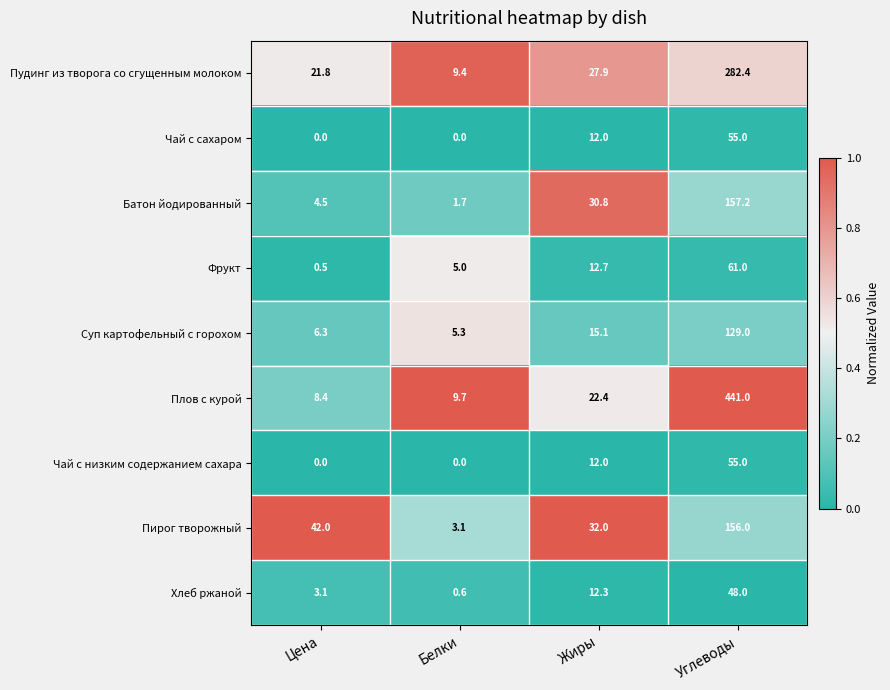

What is the average value of the Пирог творожный series?

58.3